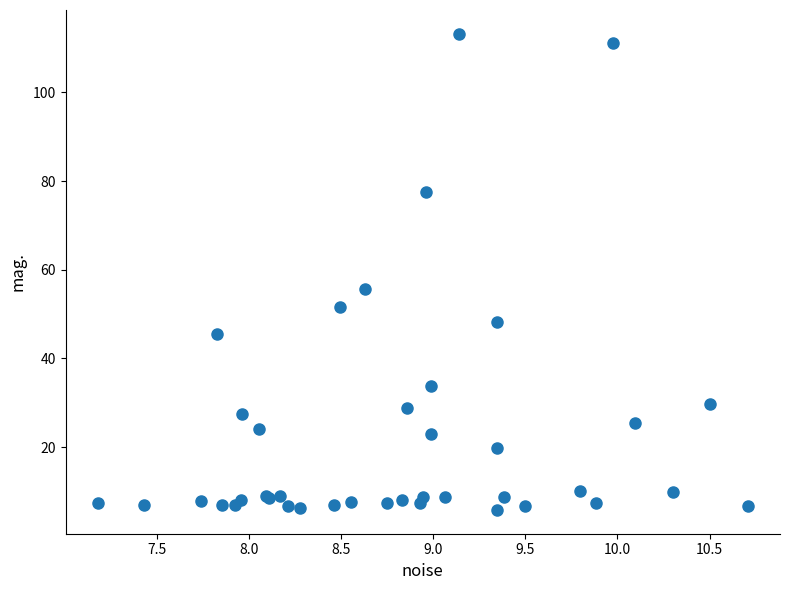

What Y value in the scatter plot is closest to 59?

55.8